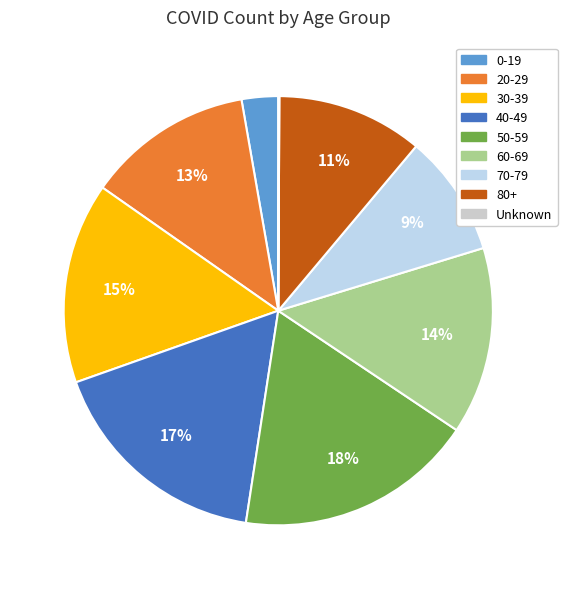

To the nearest percent, what is the average slice percentage?

11%